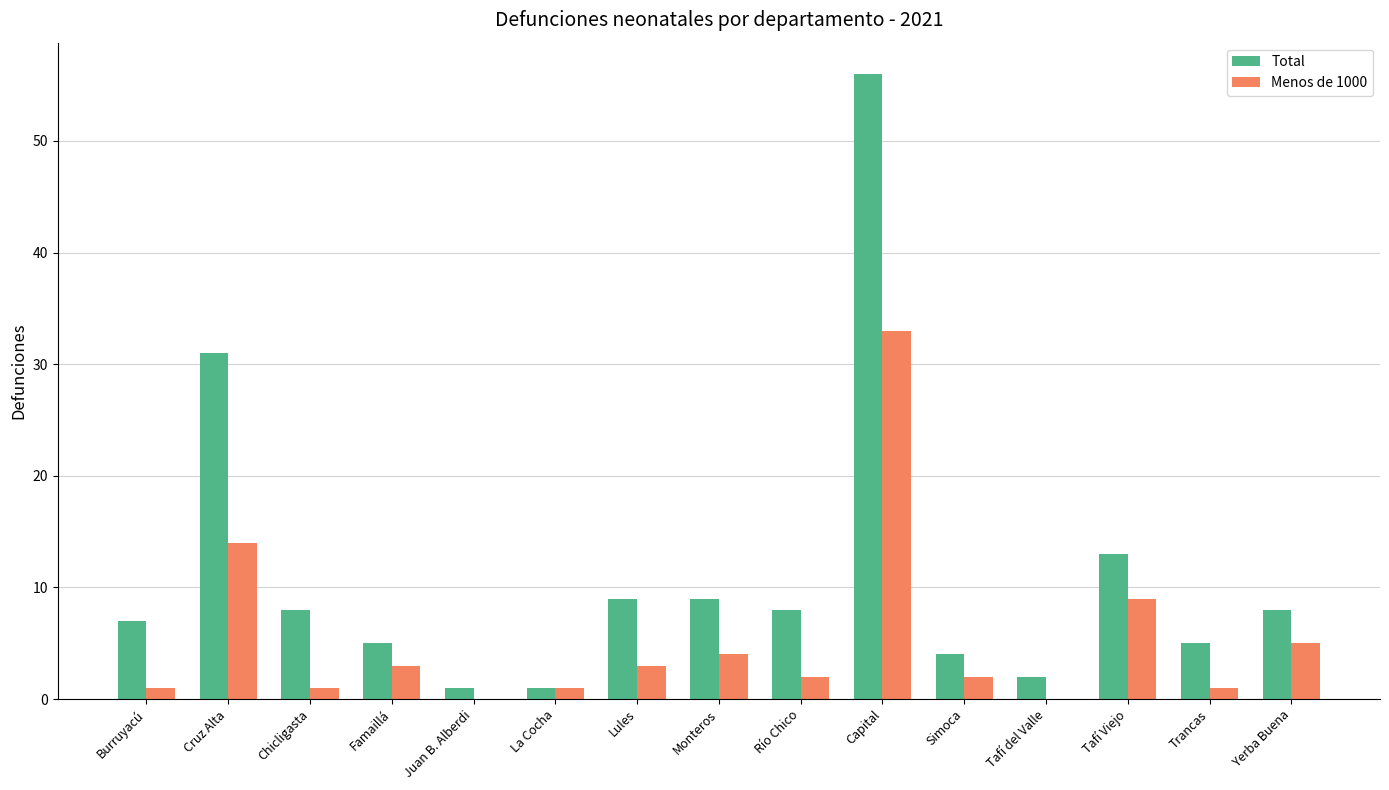

Is it true that Menos de 1000 equals 2 at Río Chico?

True